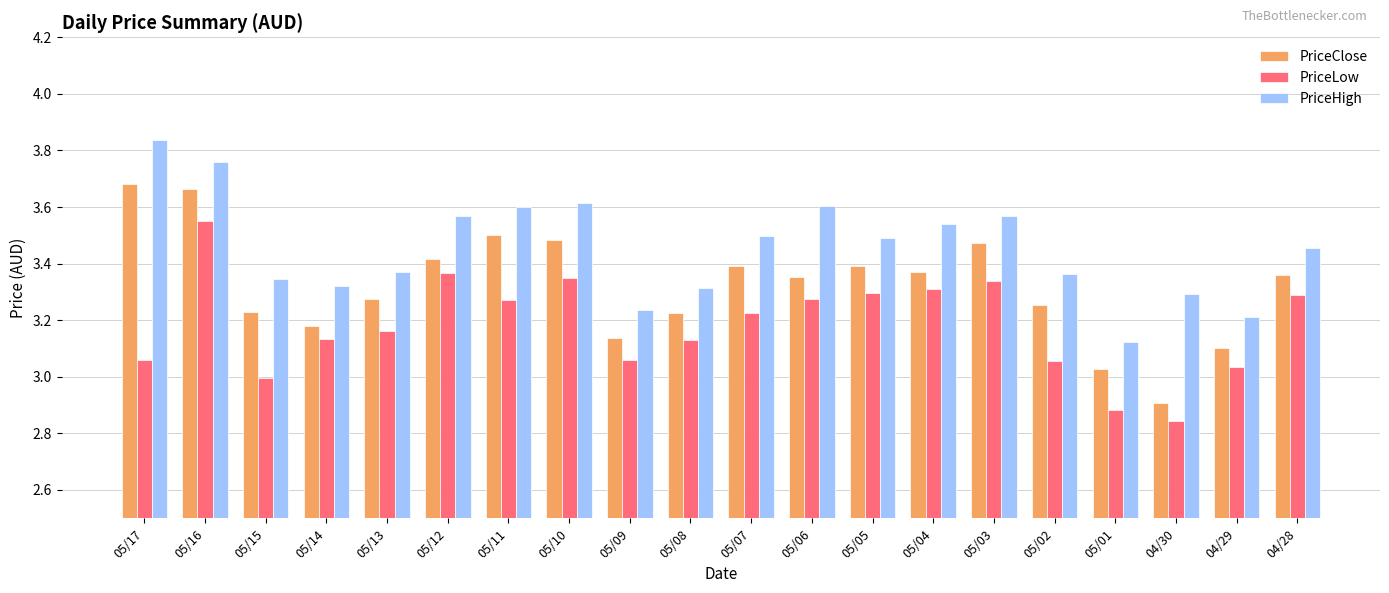

At which label does PriceClose reach its peak?

05/17